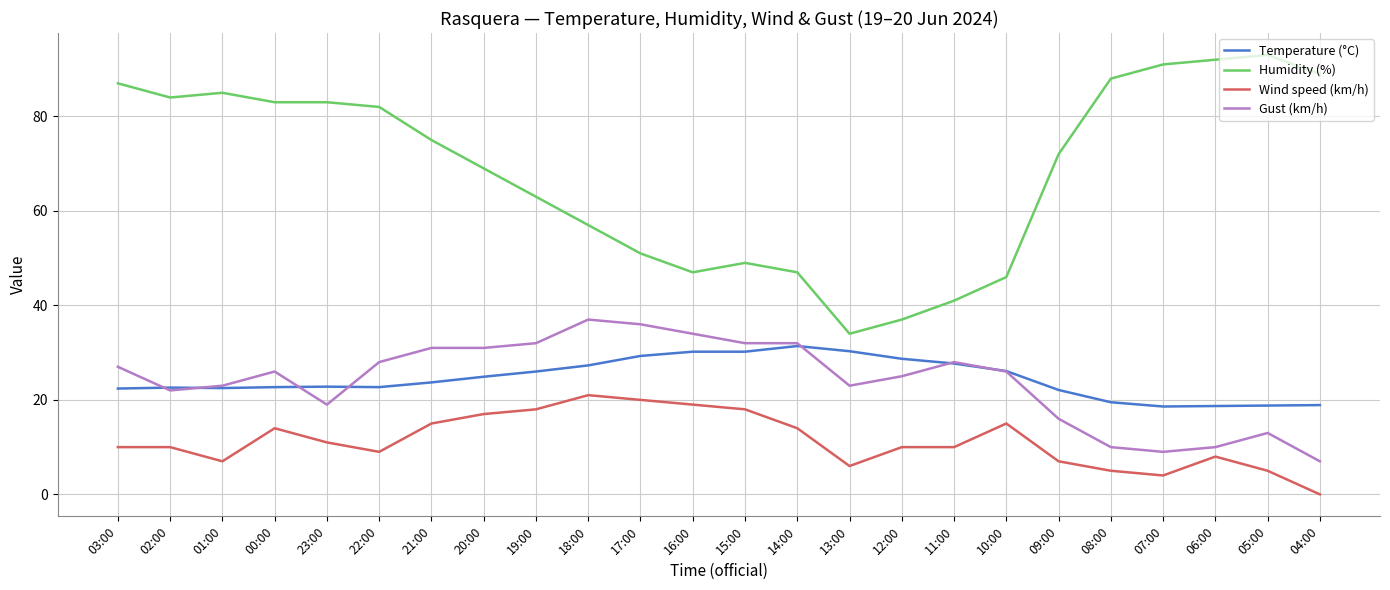

What value does the Temperature (°C) series have at 02:00?

22.6